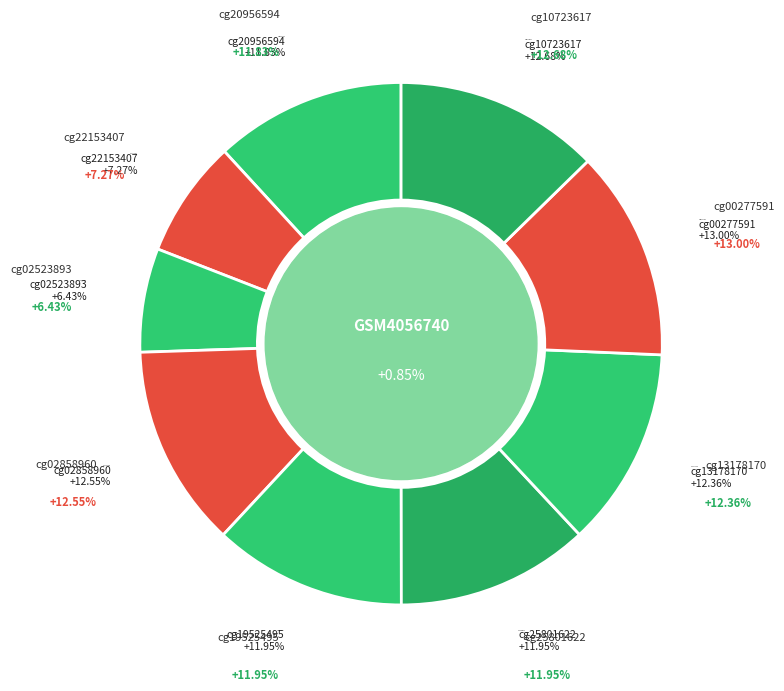

Between cg19525495 and cg20956594, which is larger?

cg19525495